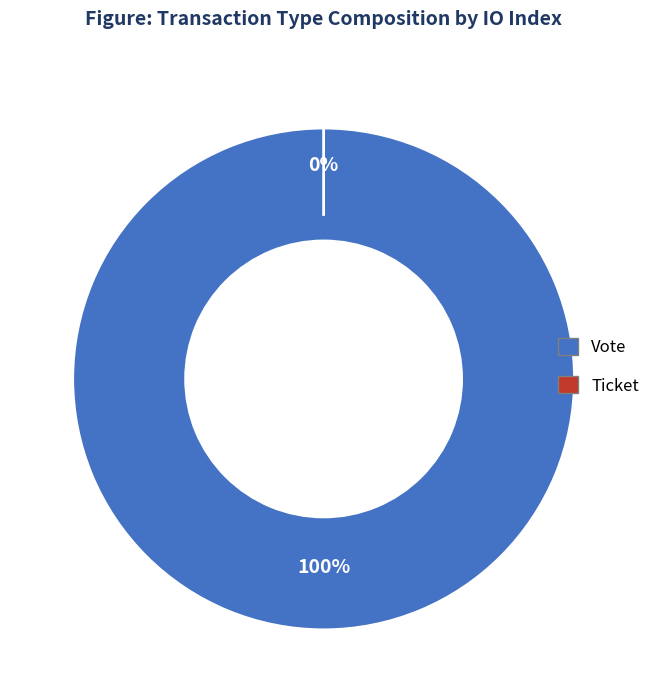

Which category accounts for the majority?

Vote